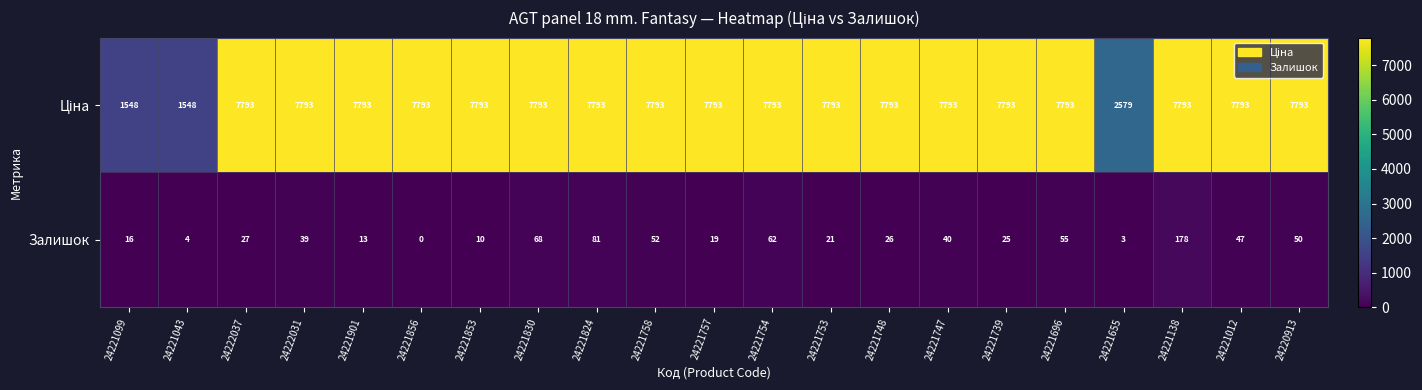

How many distinct data groups are displayed?

2